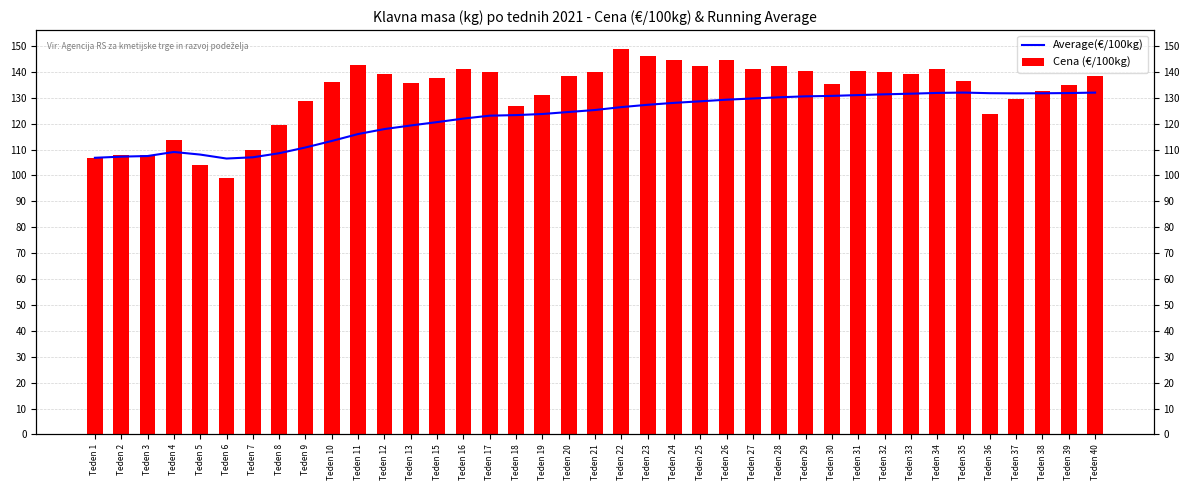

What is the value of the Average(€/100kg) bar at the 1st from the left?

106.8